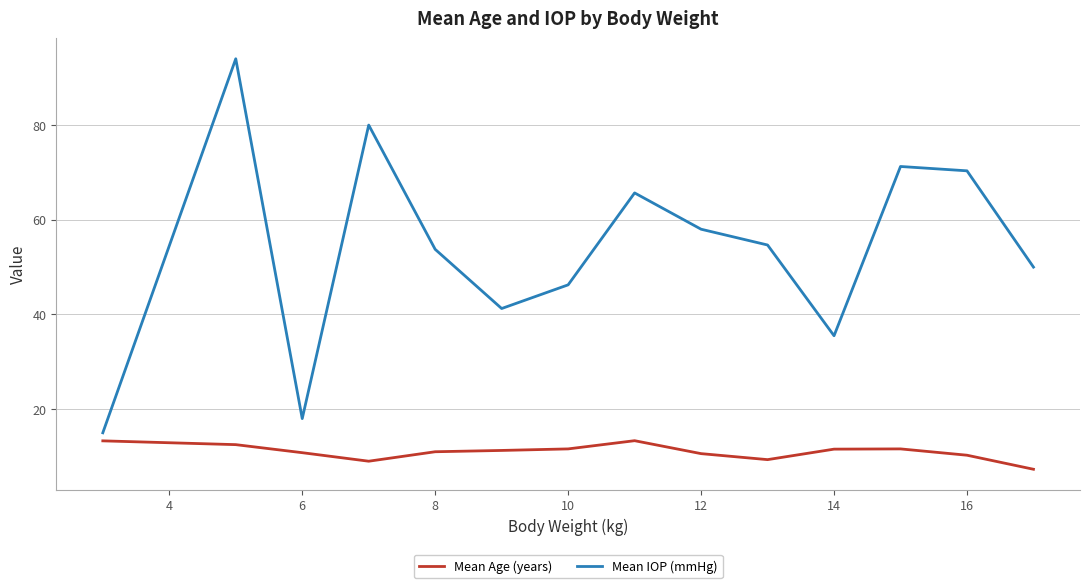

What are all the series names shown in the legend?

Mean Age (years), Mean IOP (mmHg)